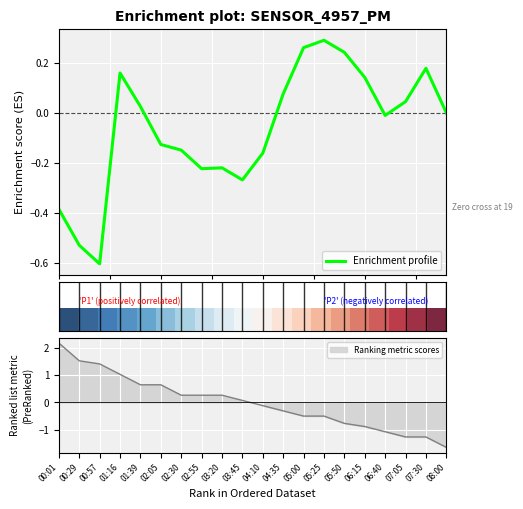

At 6, list the series in order from smallest to largest.

P2, P1